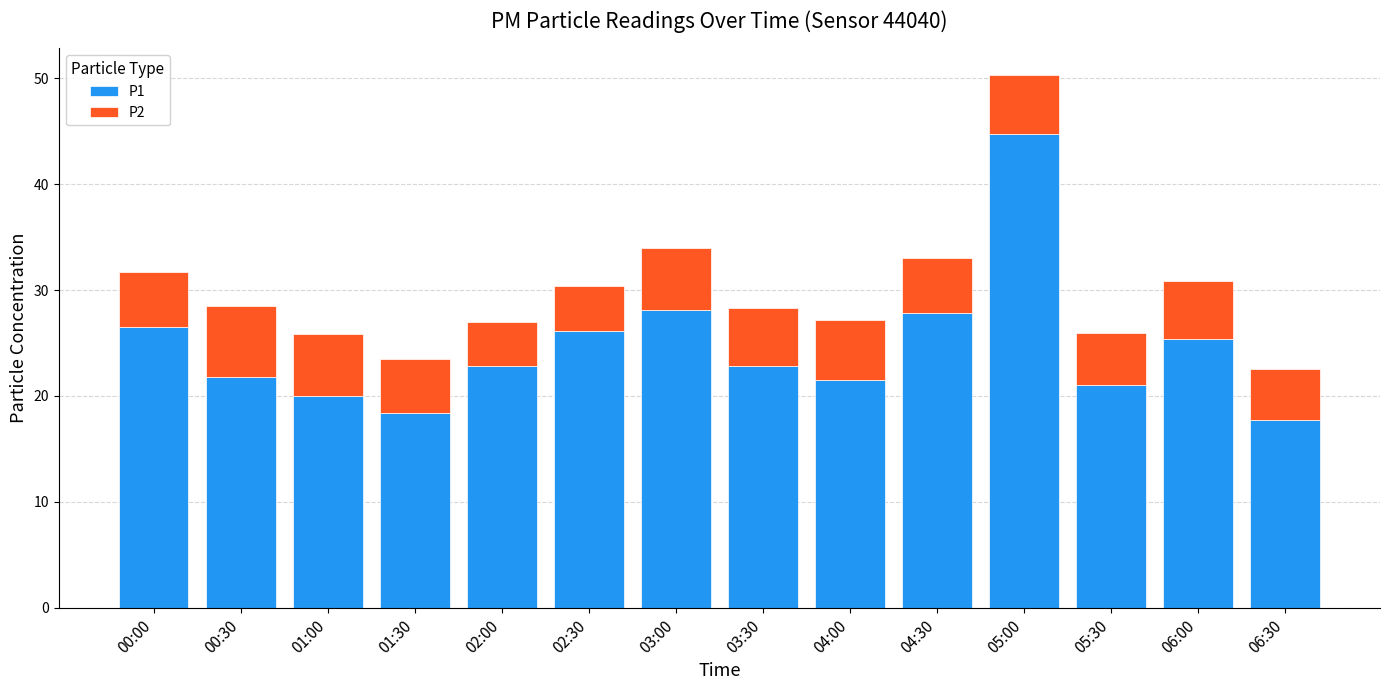

How many series are shown in this chart?

2